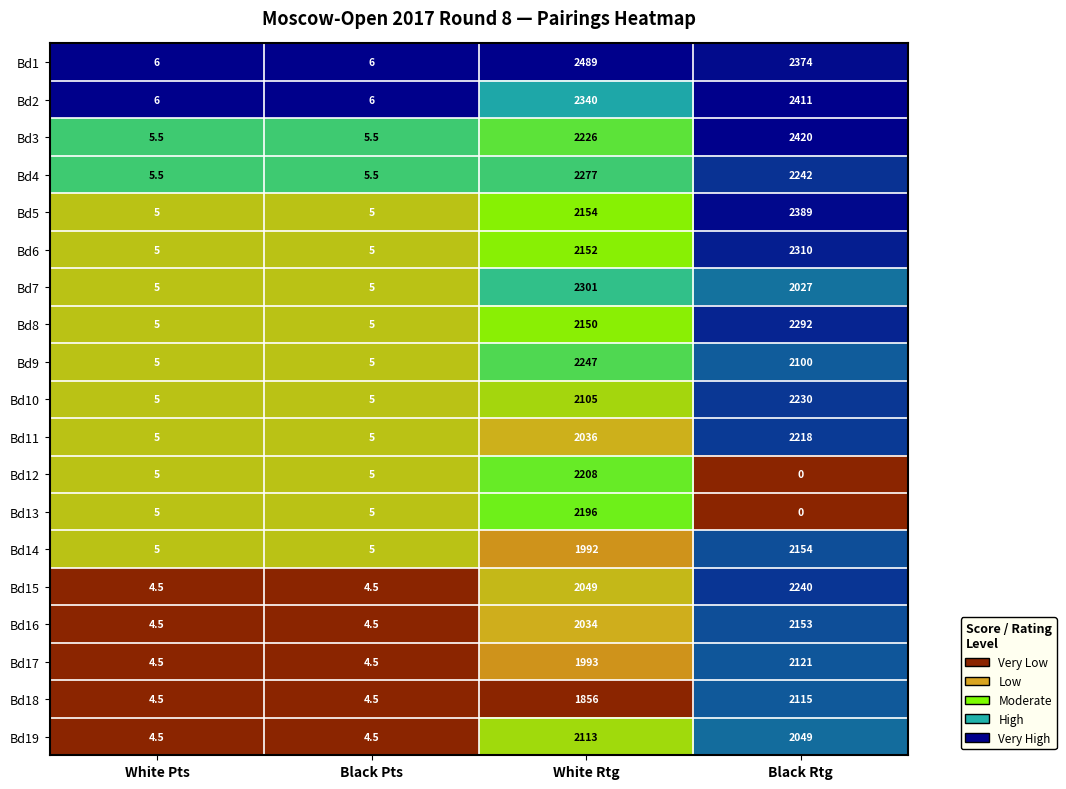

At which category does the chart reach its minimum across all series?

Black Rtg